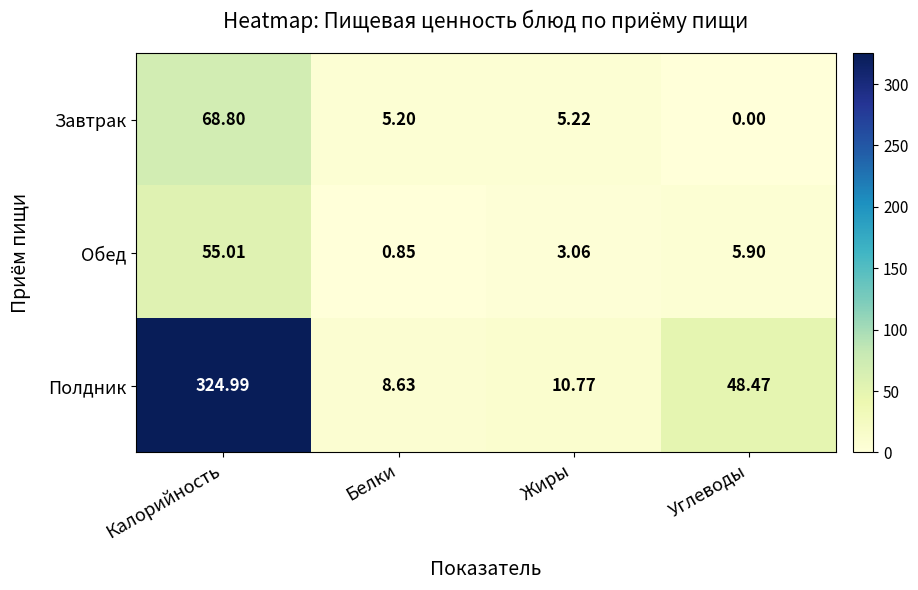

Where is Завтрак nearest to the value 34?

Жиры